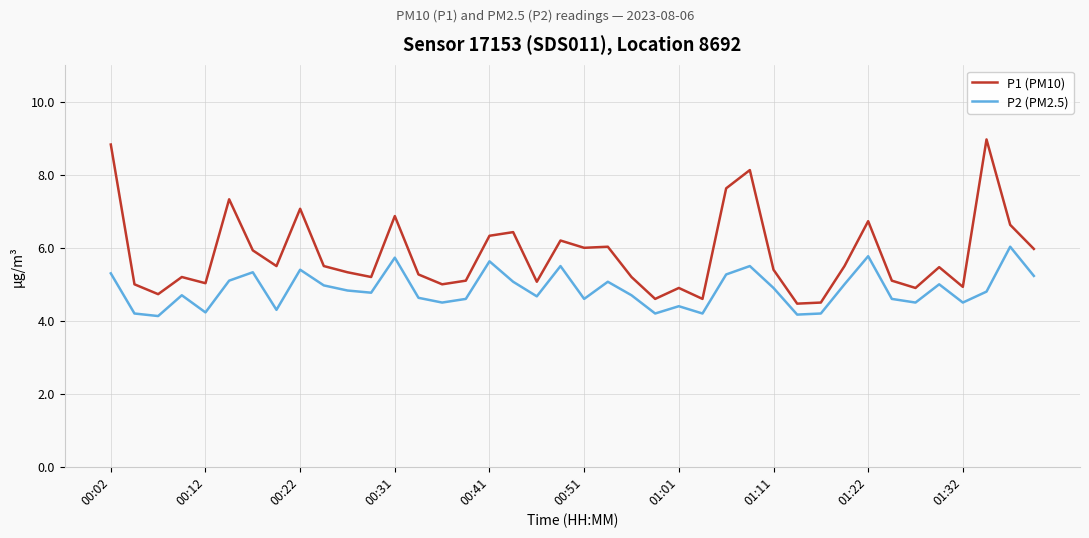

List the series in order of their peak value, highest first.

P1 (PM10), P2 (PM2.5)